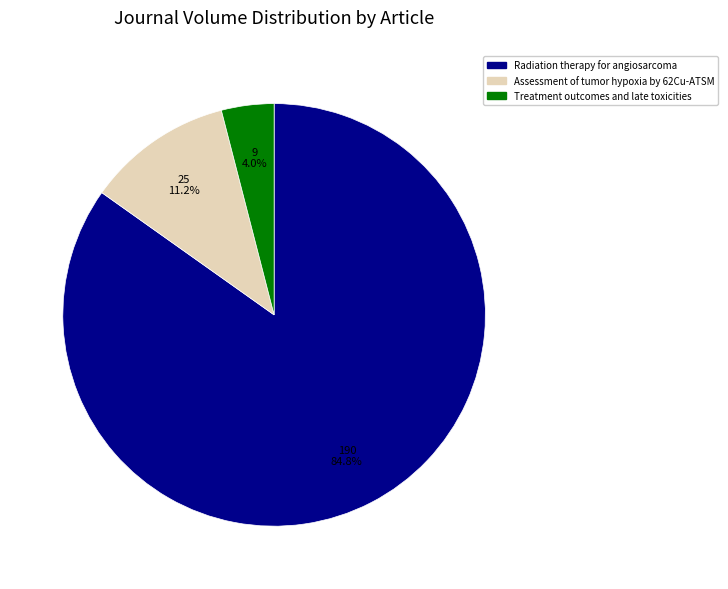

Rank the categories by value from highest to lowest.

Radiation therapy for angiosarcoma, Assessment of tumor hypoxia by 62Cu-ATSM, Treatment outcomes and late toxicities